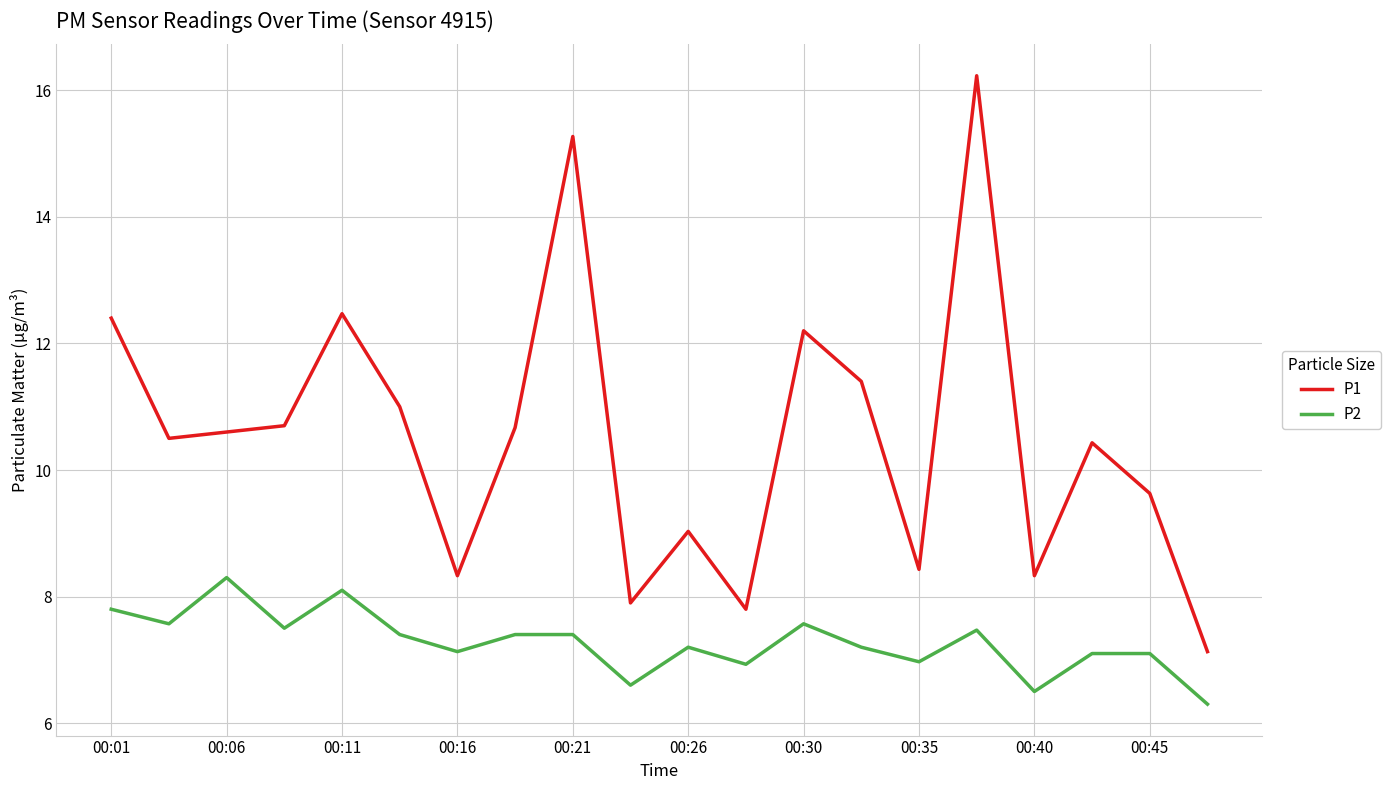

List the series in order of their peak value, lowest first.

P2, P1